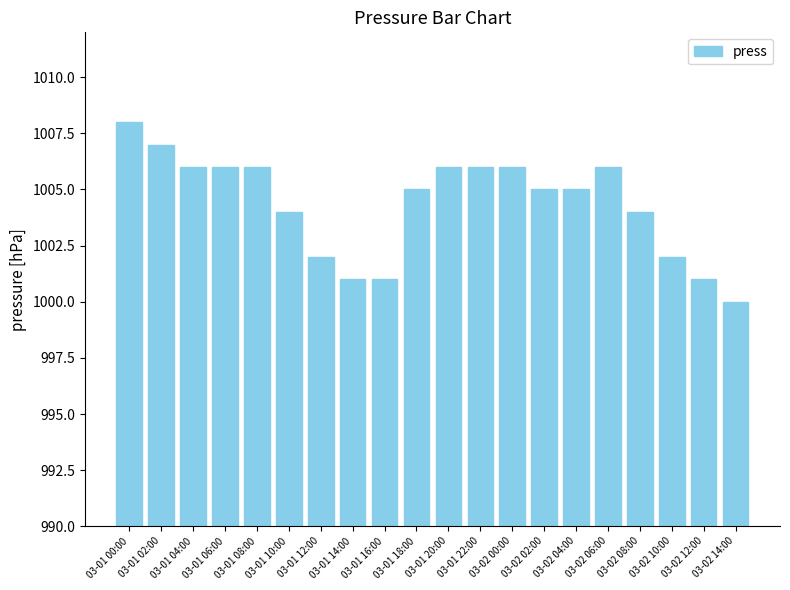

True or false: the data shows 1525 at 03-01 20:00.

False